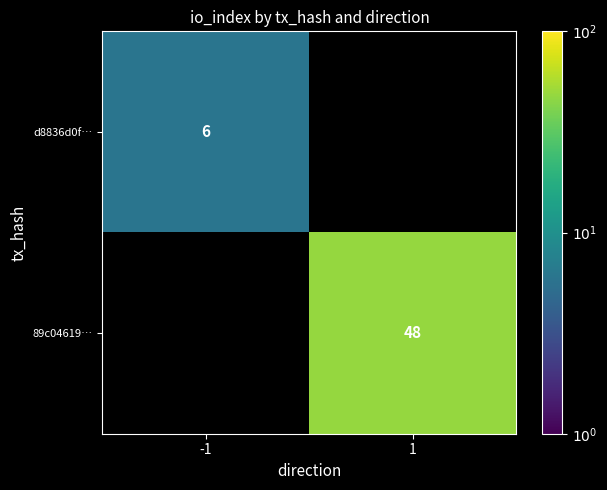

Is the value of 89c04619… at 1 greater than the value of d8836d0f… at -1?

Yes